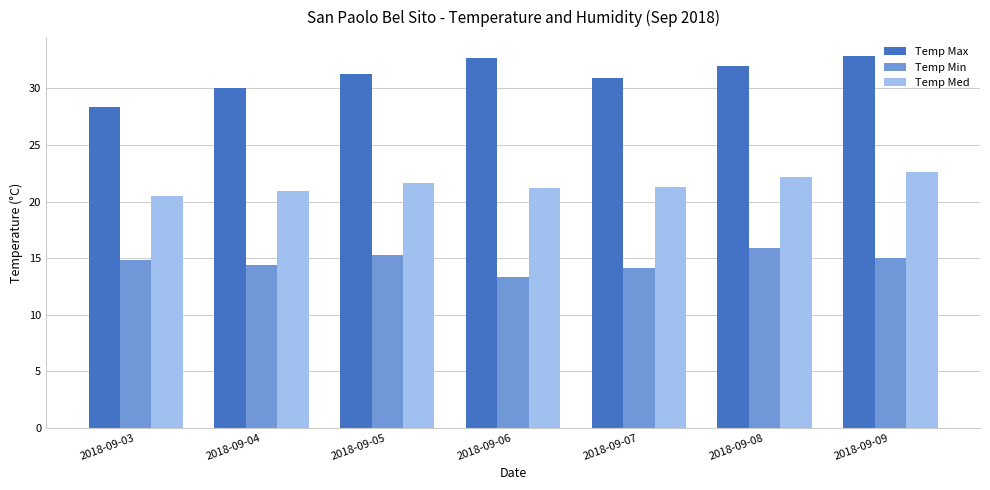

How many groups of bars are there?

7